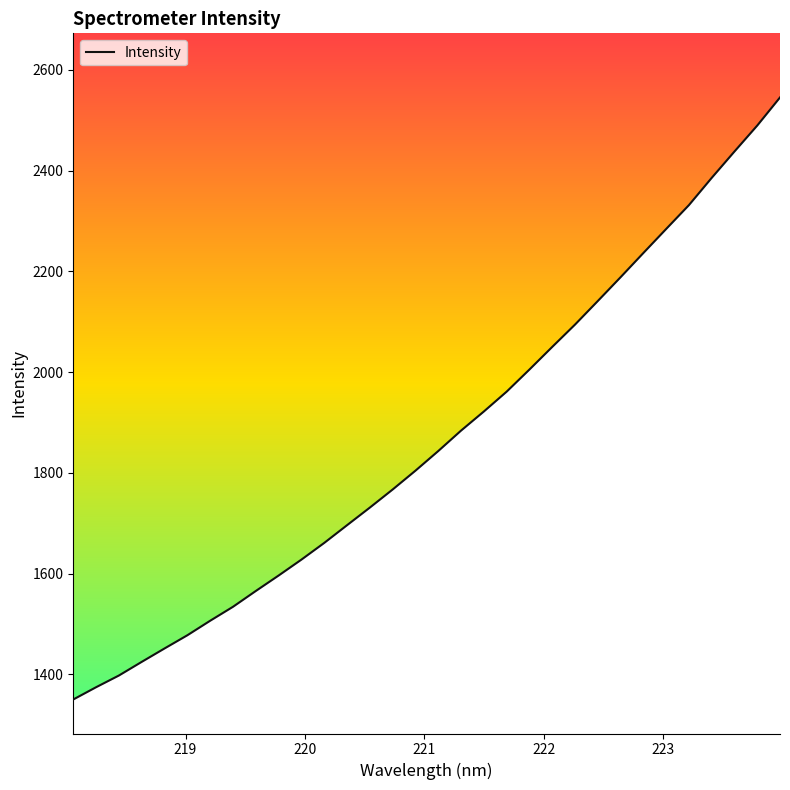

Reading left to right, what are all the values shown in this chart?

1350.3	1374.7	1397.9	1425.0	1451.6	1477.8	1506.6	1534.3	1565.7	1596.3	1627.9	1661.1	1696.2	1731.2	1767.1	1804.4	1843.4	1883.9	1921.8	1961.2	2005.1	2050.0	2094.3	2141.0	2188.3	2236.3	2284.0	2331.3	2385.4	2437.7	2489.2	2545.0